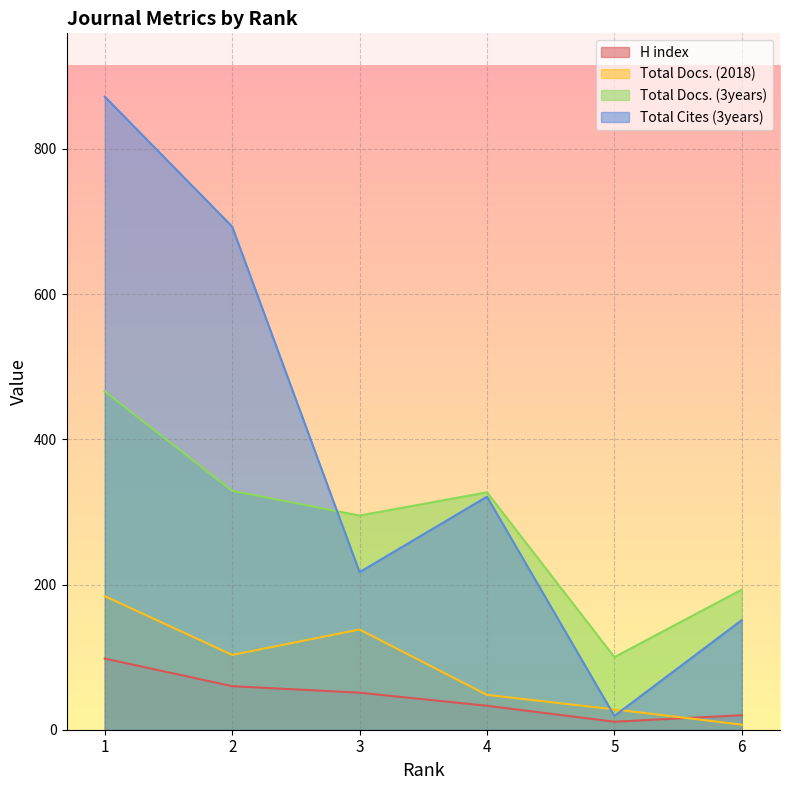

What is the sum of the Total Docs. (3years) values at 5 and 4?

427